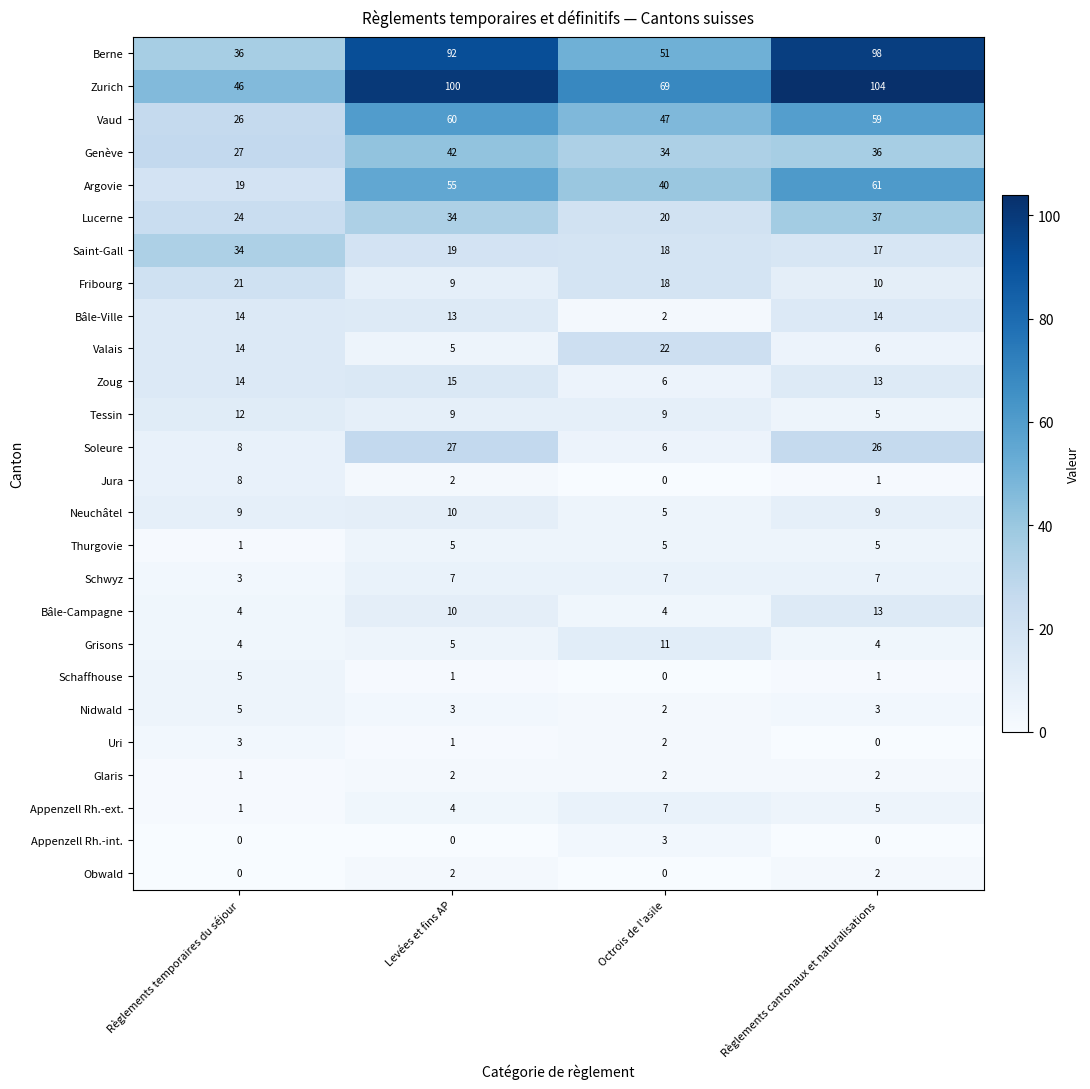

Which series has the widest spread of values?

Berne